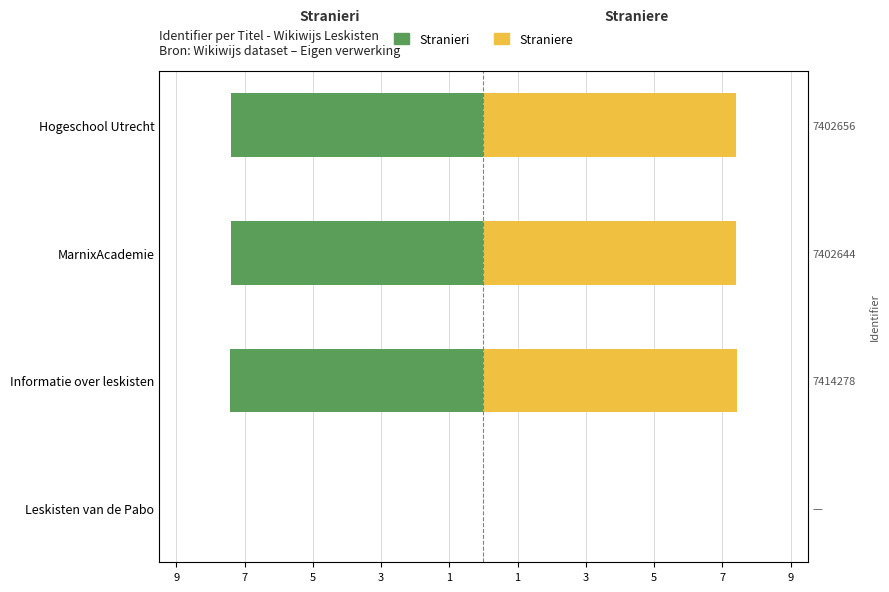

What is the smallest value displayed?

-7.4